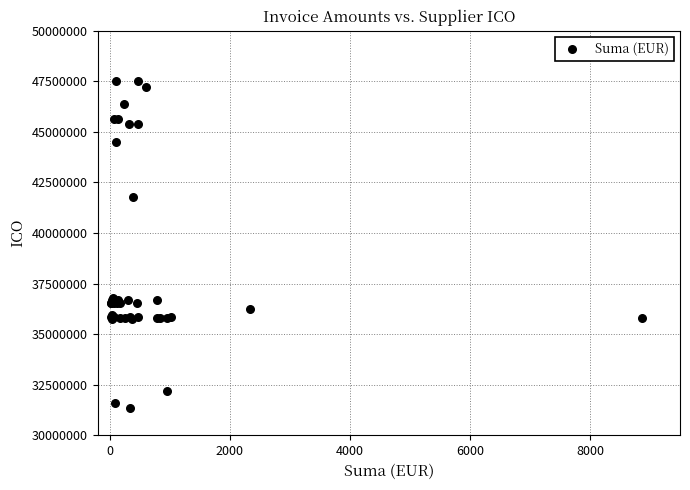

What Y value in the scatter plot is closest to 39436479?

41792041